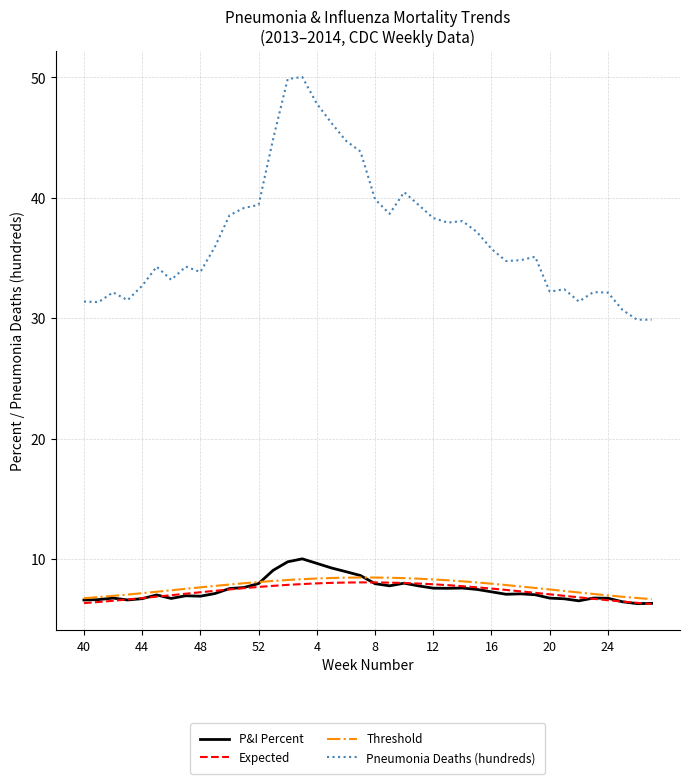

What is the greatest value displayed?

50.0